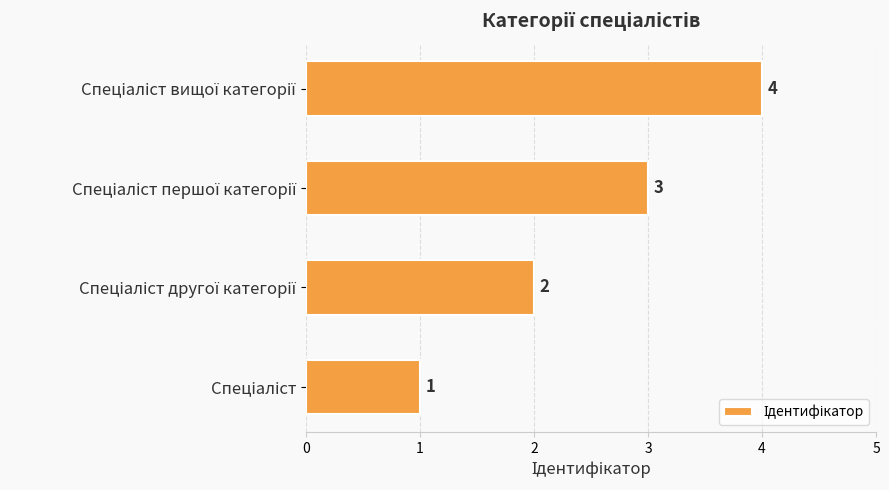

Count the values in the range 2 to 4.

3